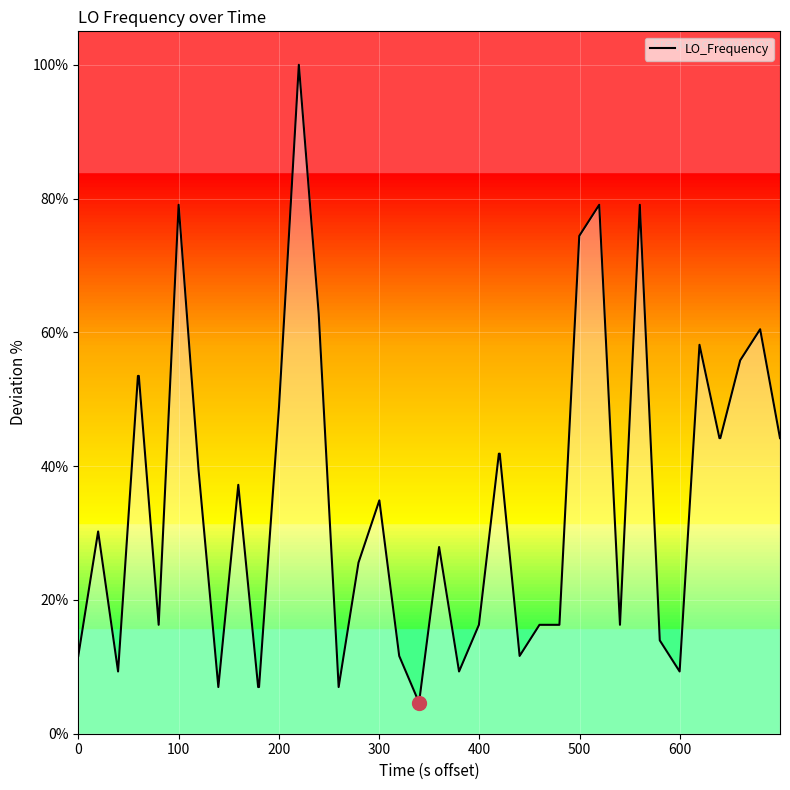

What is the difference between the maximum and minimum values?

95.3